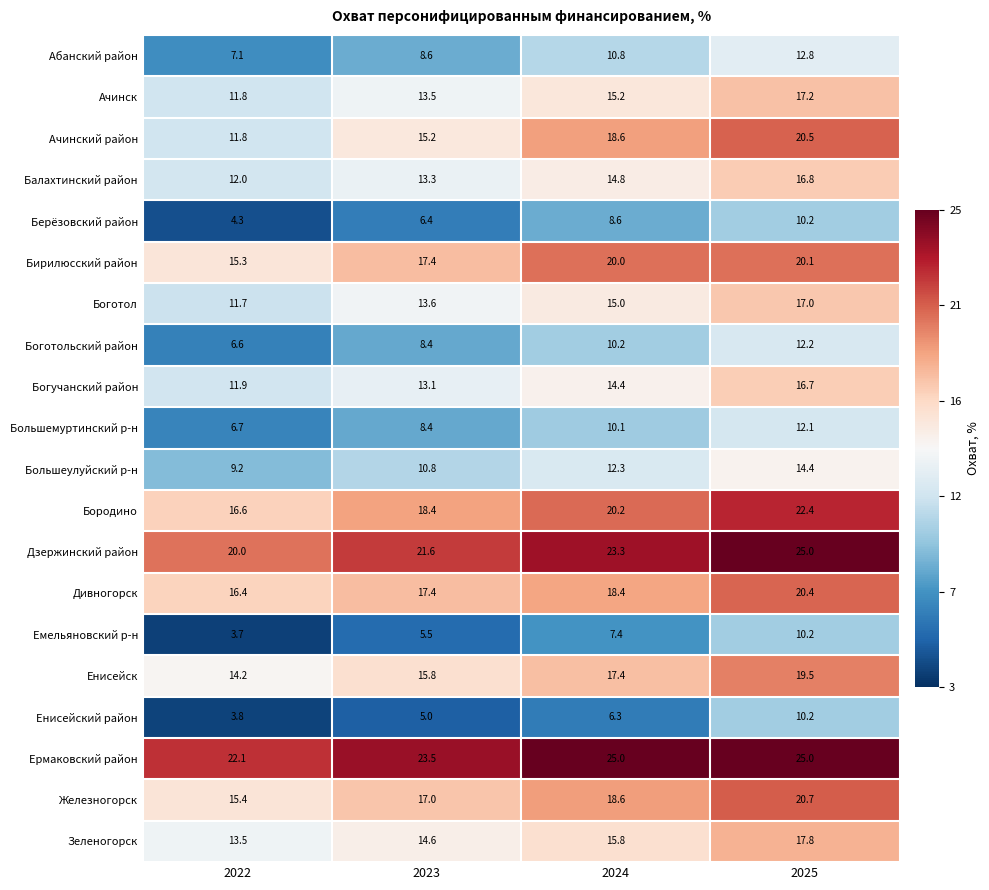

What is the sum of the Дзержинский район values at 2024 and 2025?

48.3